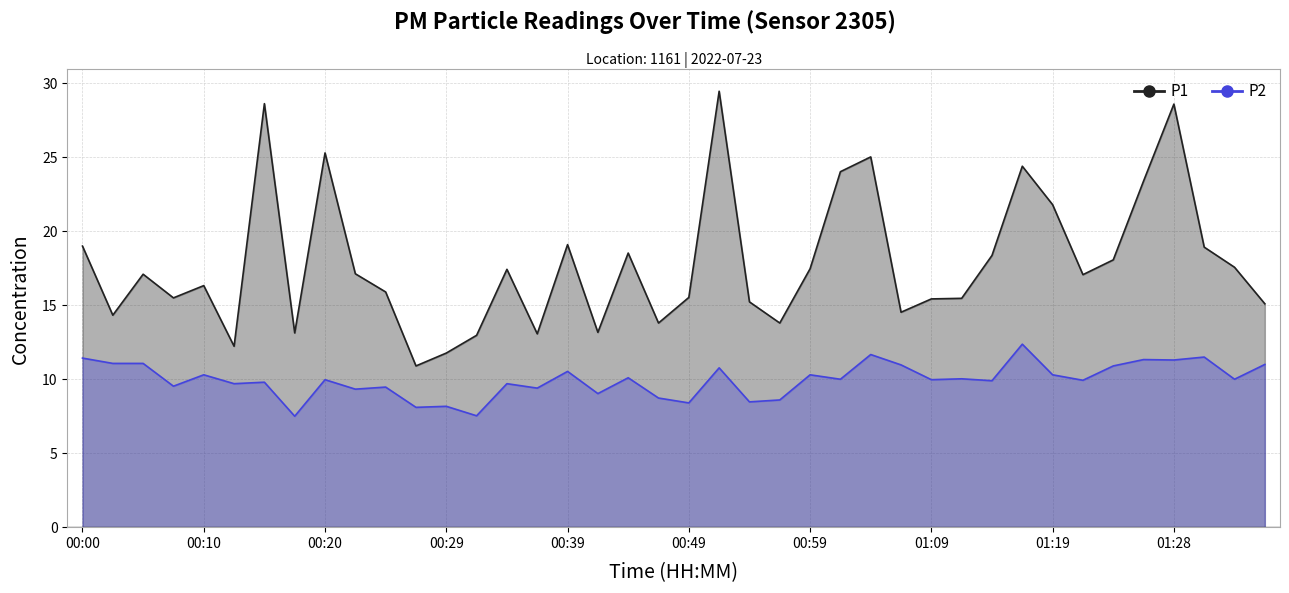

True or false: P1 and P2 cross at least once.

False